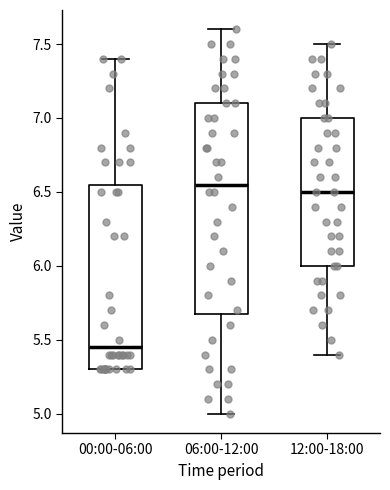

Which box is the tallest, from its lower edge to its upper edge?

06:00-12:00